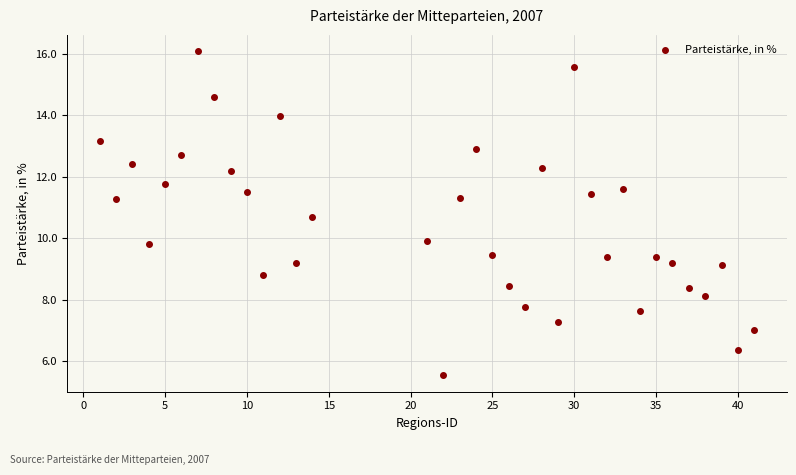

What is the range of X values (max minus min)?

40.0